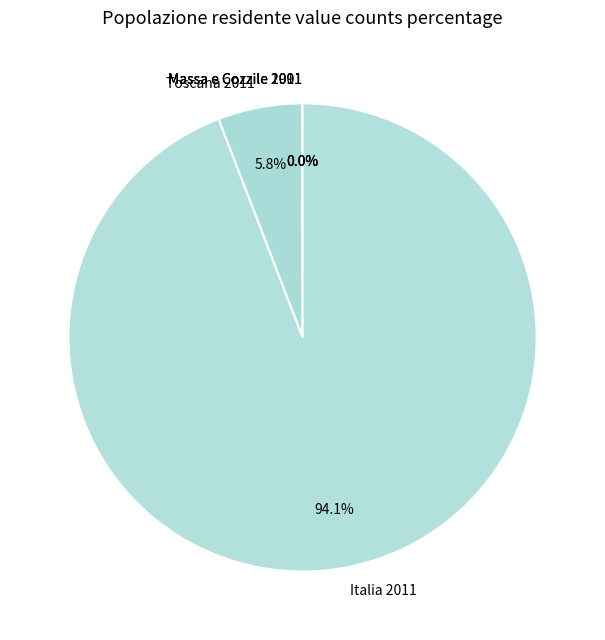

What percentage is NOT represented by Toscana 2011?

94.2%